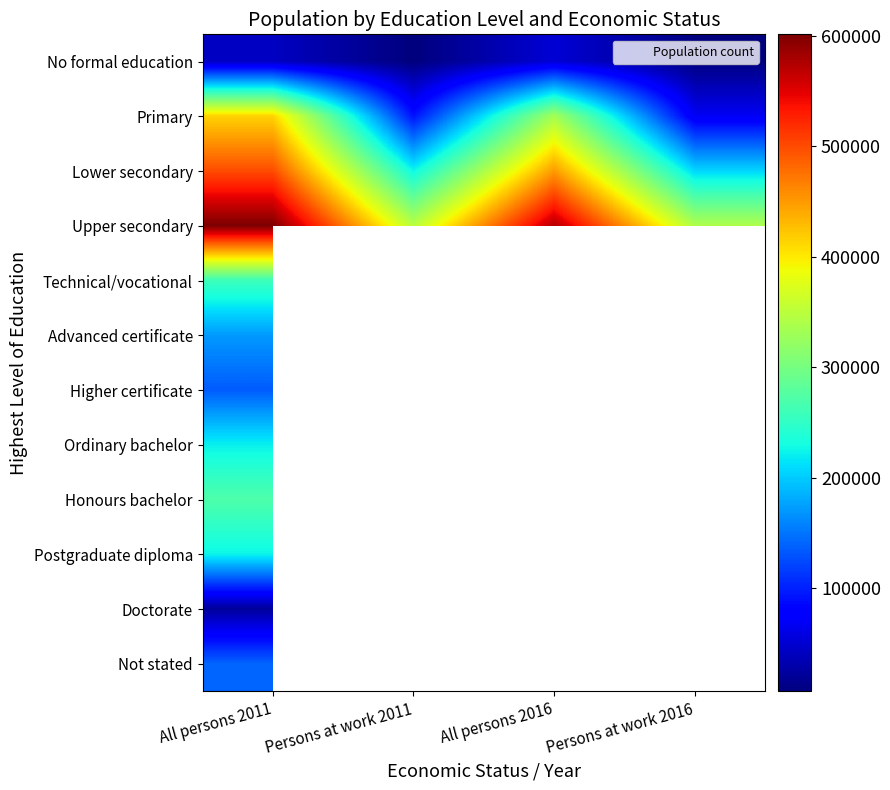

Rank the categories by Ordinary bachelor value from highest to lowest.

All persons 2011, Persons at work 2011, All persons 2016, Persons at work 2016